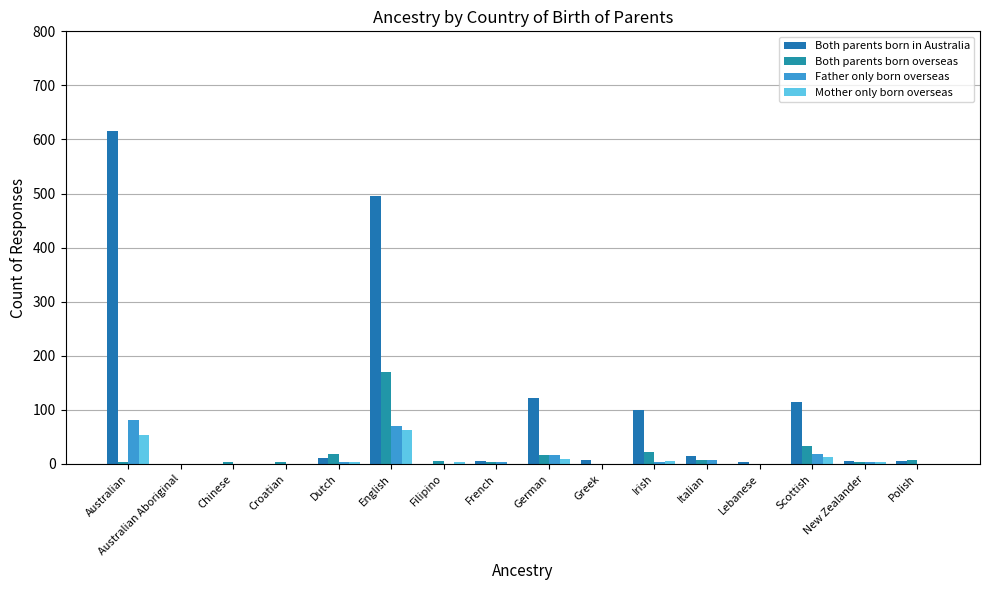

Reading right to left, list all the values displayed in this chart.

Both parents born in Australia: 6	5	114	3	14	99	8	122	6	0	496	11	0	0	0	616
Both parents born overseas: 8	4	34	0	8	22	0	16	3	6	170	19	4	4	0	3
Father only born overseas: 0	4	18	0	7	3	0	17	3	0	70	3	0	0	0	82
Mother only born overseas: 0	4	13	0	0	5	0	10	0	3	62	4	0	0	0	54